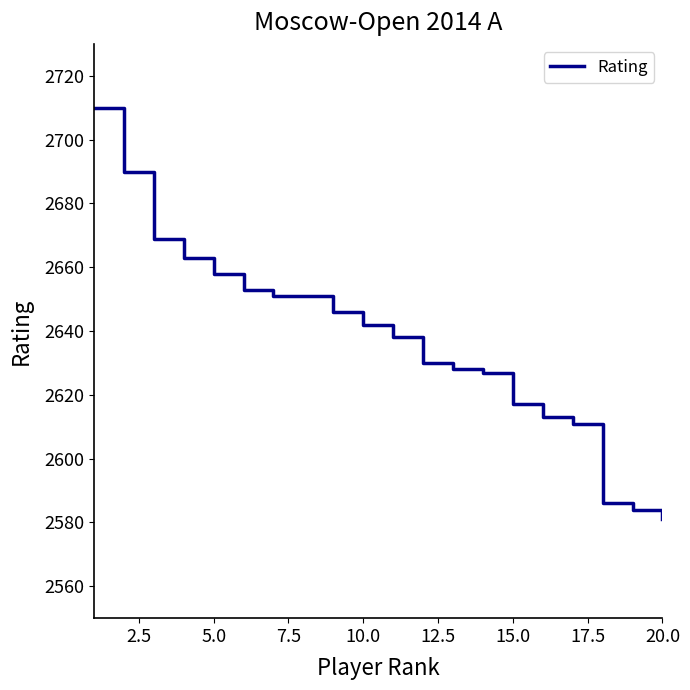

Reading left to right, what are all the values shown in this chart?

2710	2690	2669	2663	2658	2653	2651	2651	2646	2642	2638	2630	2628	2627	2617	2613	2611	2586	2584	2581